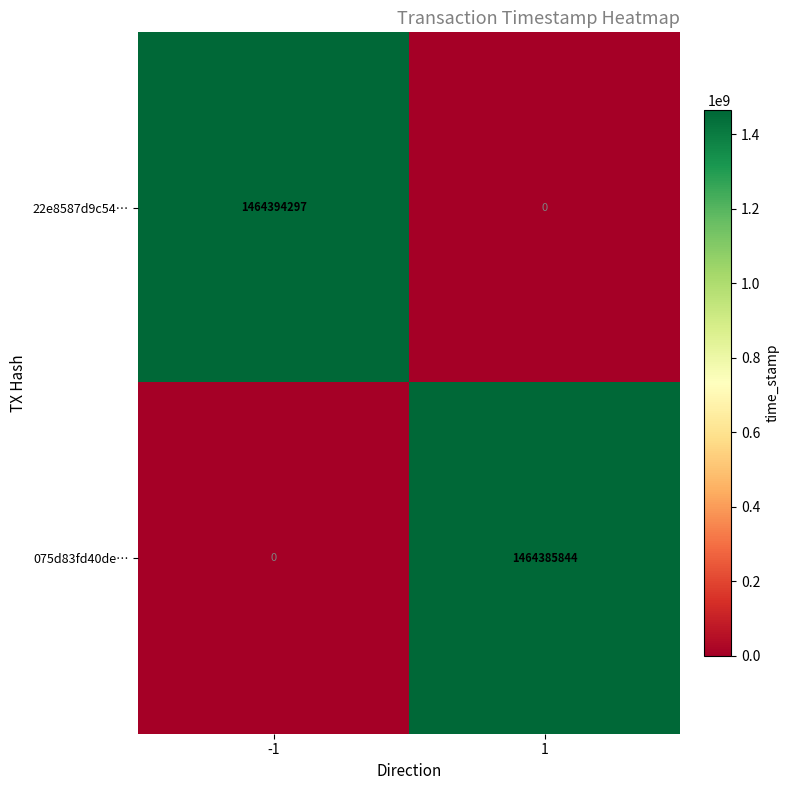

What is the greatest value displayed?

1464394297